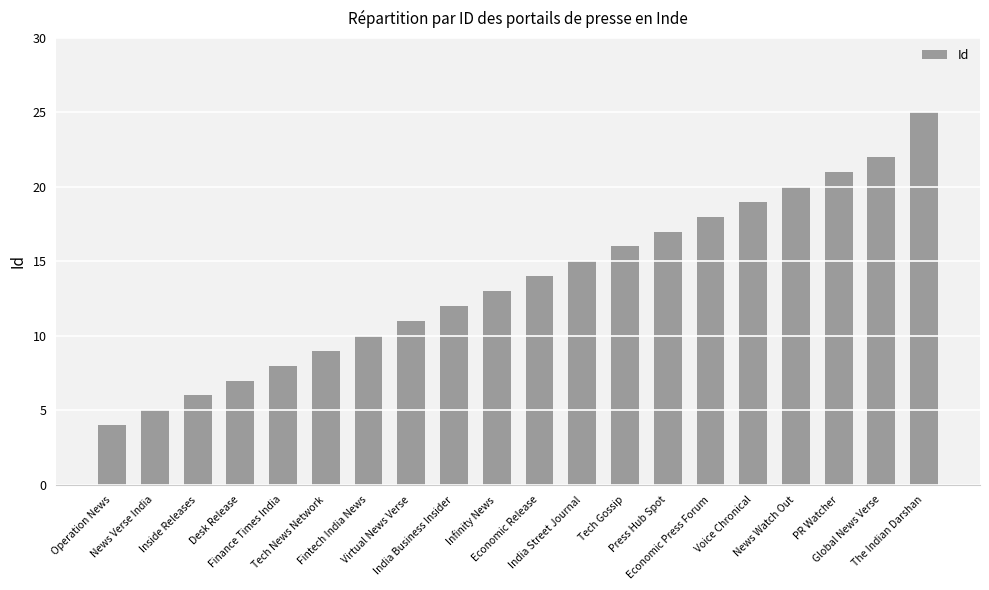

What is the sum of the values at Operation News and Fintech India News?

14